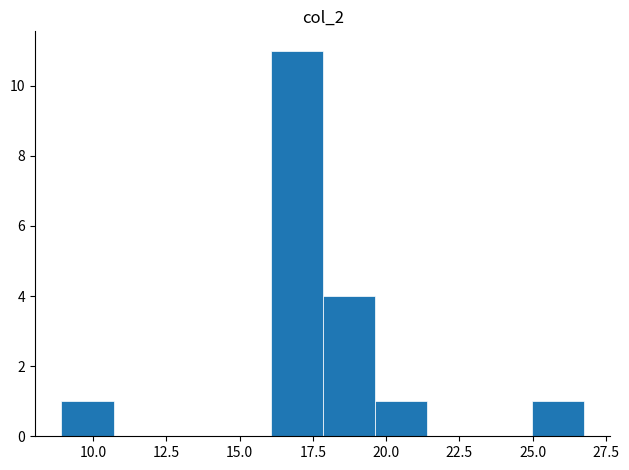

Around what value on the x-axis is the tallest bar? Give the approximate position of its centre, as read against the axis.

17.0